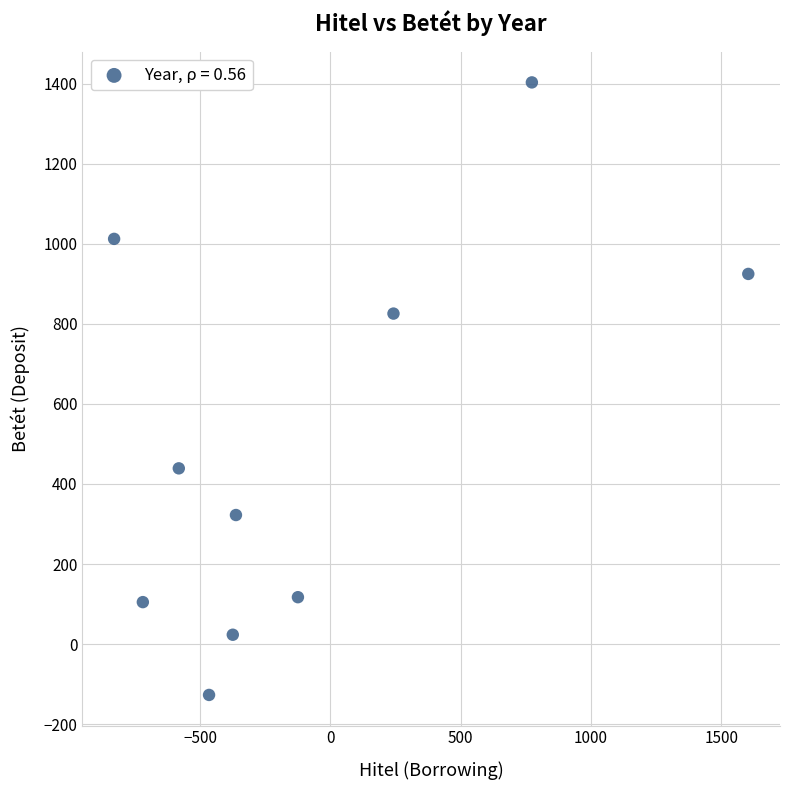

What is the range of Y values (max minus min)?

1529.6